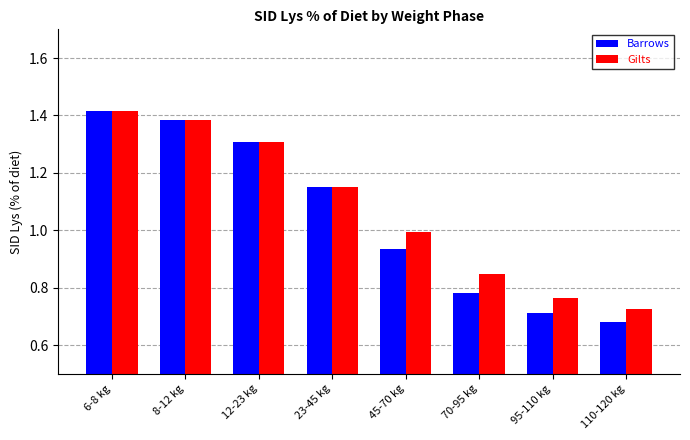

How many distinct data groups are displayed?

2